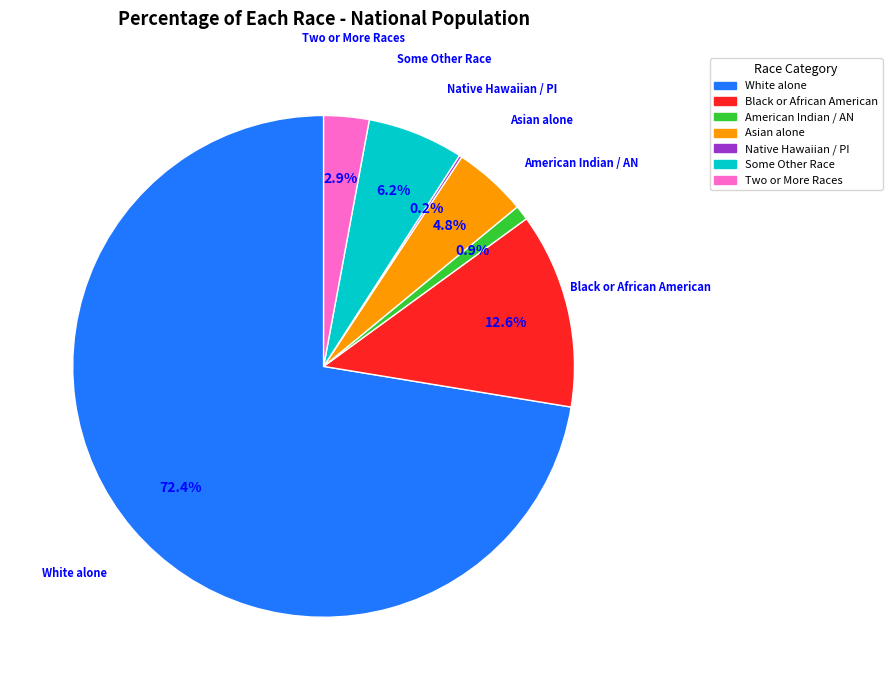

What percentage is the Asian alone slice, to the nearest percent?

5%